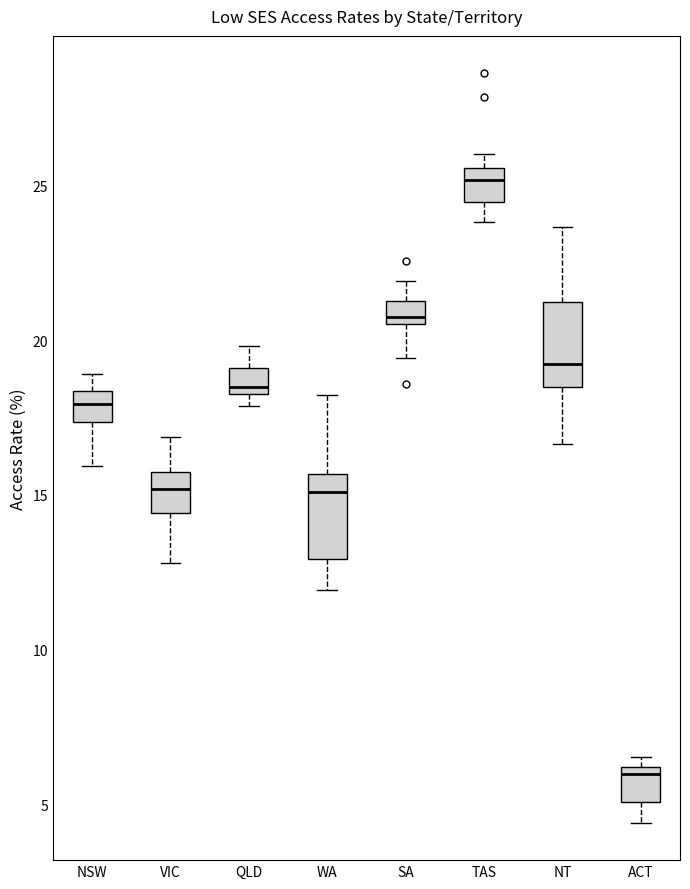

Which box has the highest median line?

TAS